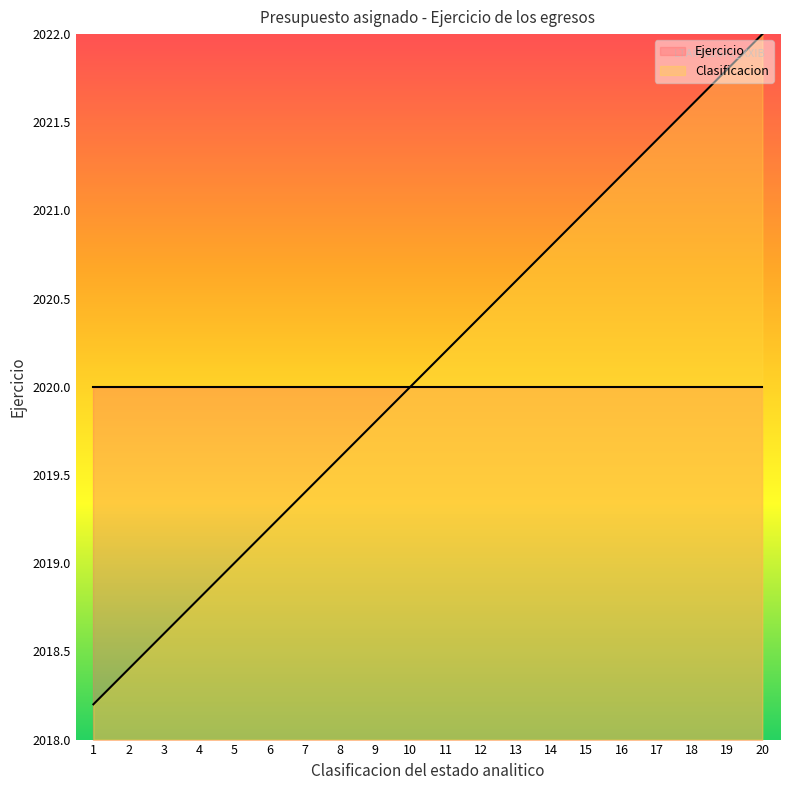

What is the value of the 11th point from the left?

2020.2